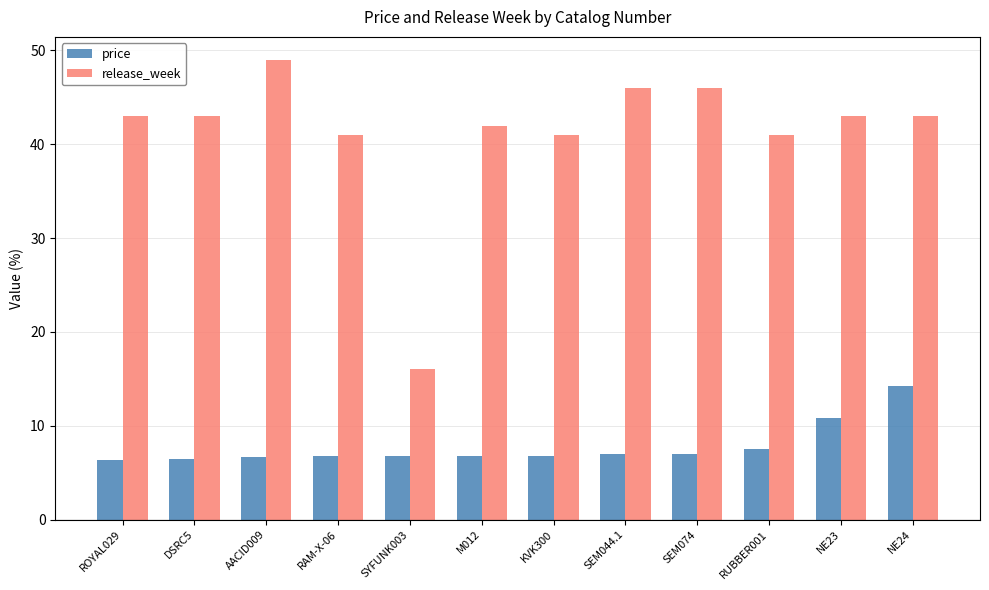

How many data points does each series have?

12